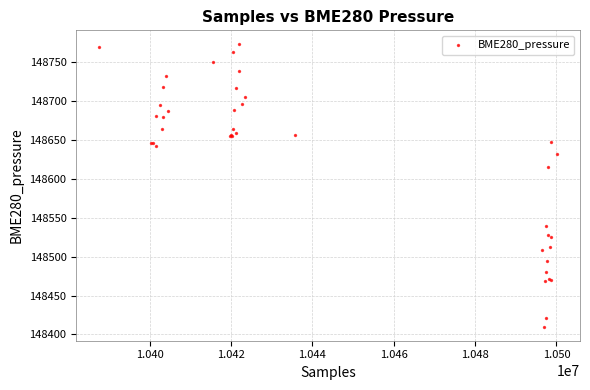

What Y value in the scatter plot is closest to 148591?

148614.8